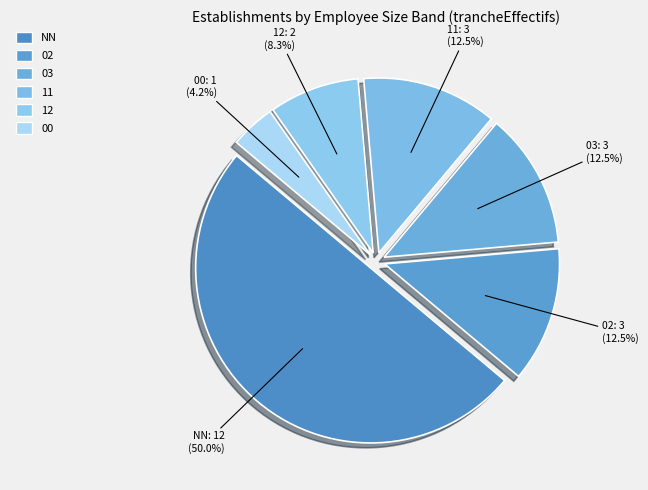

How many slices are in this pie chart?

6